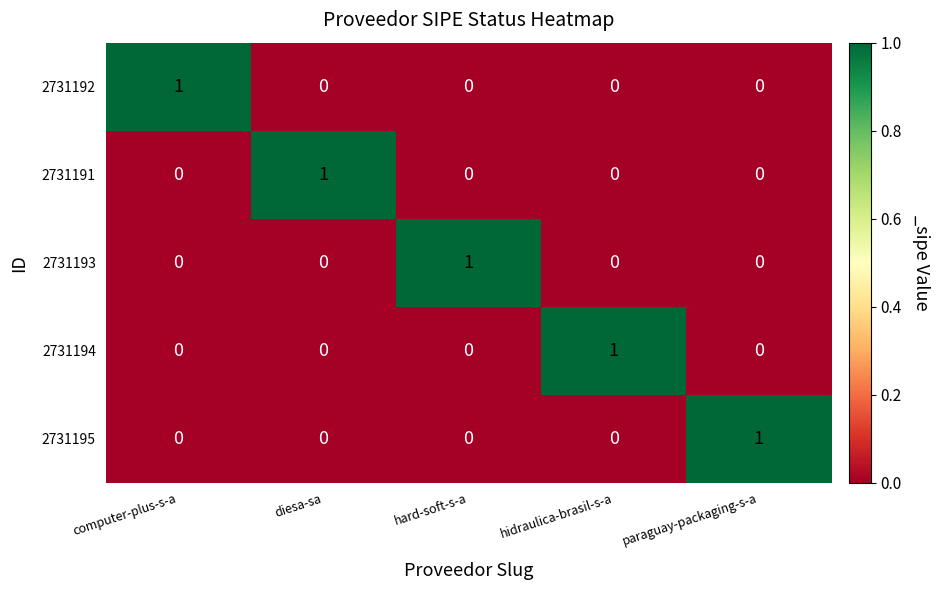

At how many categories does at least one series exceed 0?

5